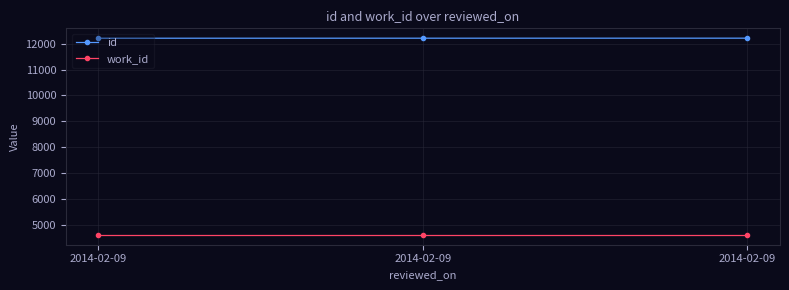

Reading left to right, extract all data points from this chart.

id: 12204	12205	12206
work_id: 4635	4635	4635